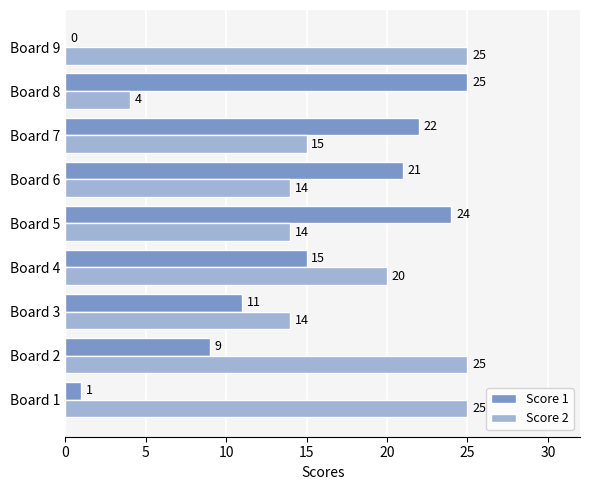

What is the highest value of the Score 1 series?

25